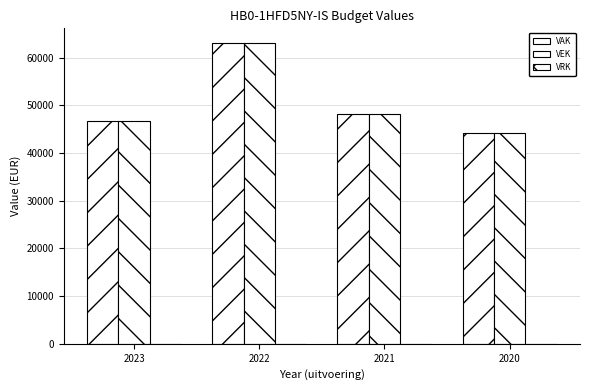

Which series has the largest range (max minus min)?

VAK